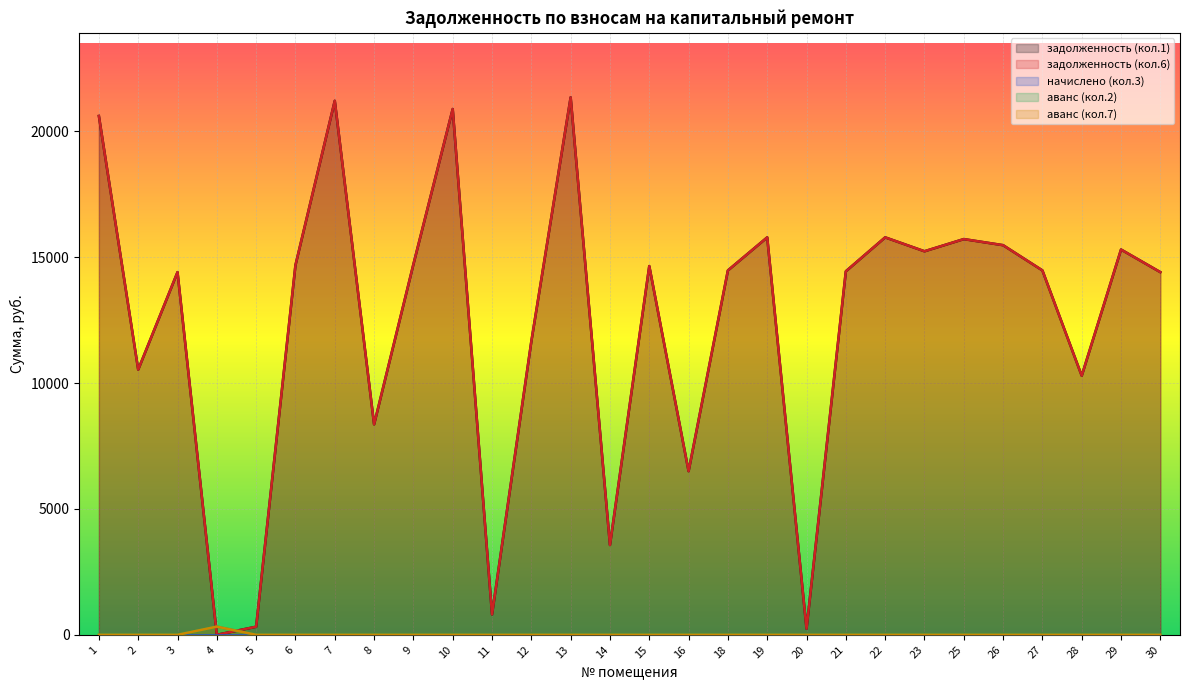

Reading left to right, what are all the values shown in this chart?

задолженность (кол.1): 20613.9	10537.9	14409.8	0.0	322.0	14686.2	21217.3	8363.1	14720.8	20891.5	810.5	11658.5	21355.6	3569.1	14651.7	6502.4	14478.9	15792.0	243.7	14444.4	15792.0	15239.1	15722.9	15481.0	14478.9	10294.0	15308.2	14409.8
задолженность (кол.6): 20613.9	10537.9	14409.8	0.0	322.0	14686.2	21217.3	8363.1	14720.8	20891.5	810.5	11658.5	21355.6	3569.1	14651.7	6502.4	14478.9	15792.0	243.7	14444.4	15792.0	15239.1	15722.9	15481.0	14478.9	10294.0	15308.2	14409.8
аванс (кол.2): 0.0	0.0	0.0	325.4	0.0	0.0	0.0	0.0	0.0	0.0	0.0	0.0	0.0	0.0	0.0	0.0	0.0	0.0	0.0	0.0	0.0	0.0	0.0	0.0	0.0	0.0	0.0	0.0
аванс (кол.7): 0.0	0.0	0.0	325.4	0.0	0.0	0.0	0.0	0.0	0.0	0.0	0.0	0.0	0.0	0.0	0.0	0.0	0.0	0.0	0.0	0.0	0.0	0.0	0.0	0.0	0.0	0.0	0.0